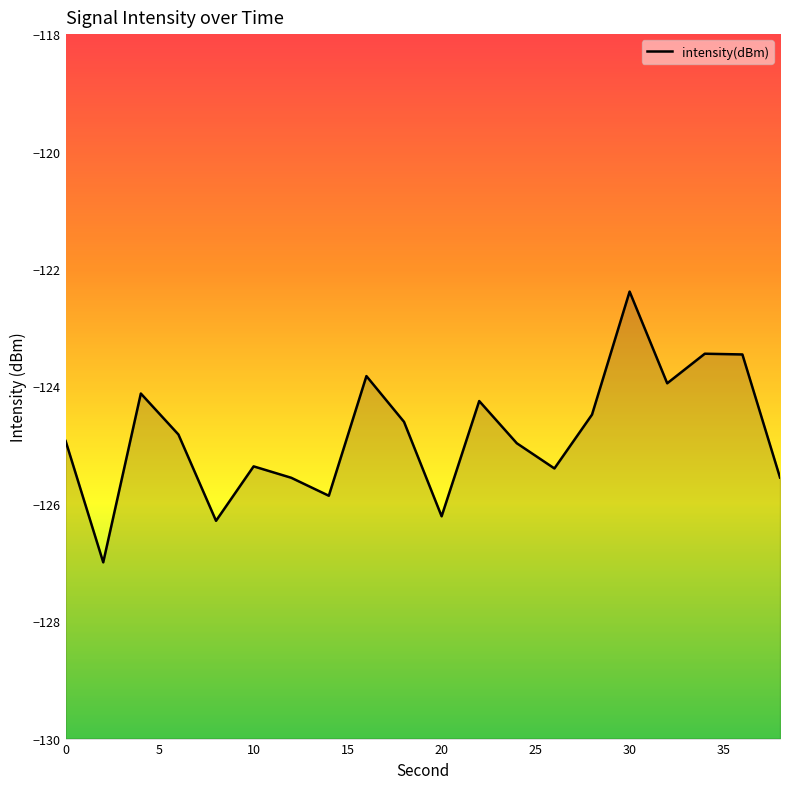

How many lines are shown in the chart?

1